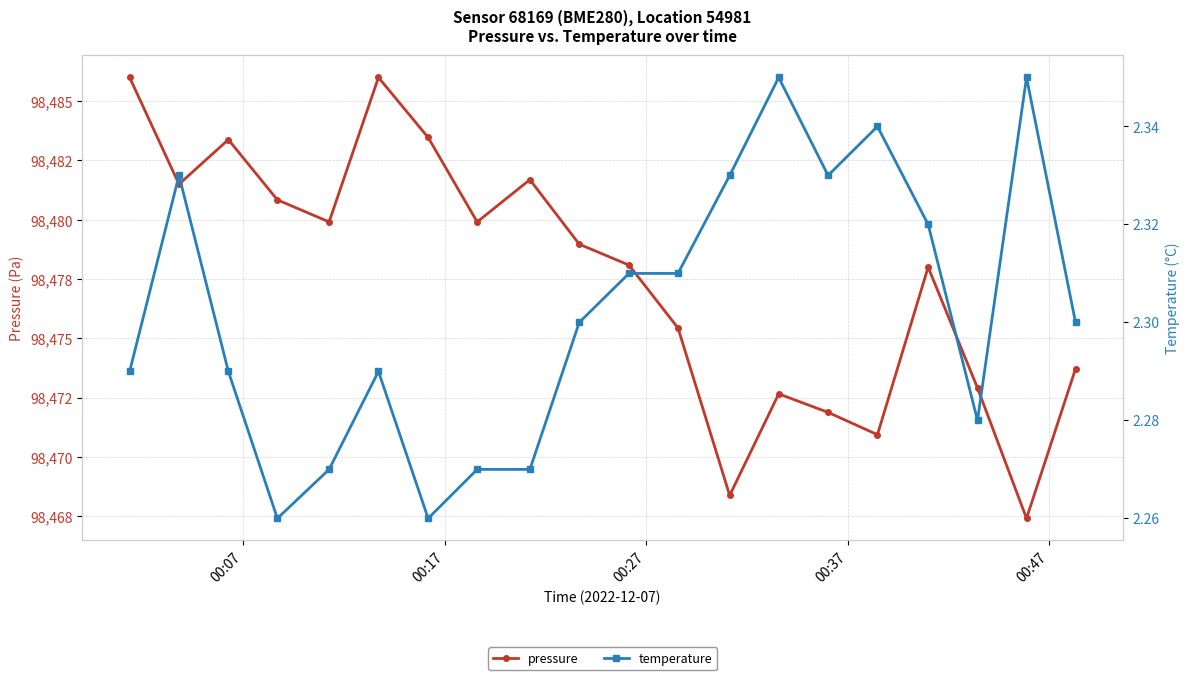

True or false: pressure has more than 2 interior local peaks.

True